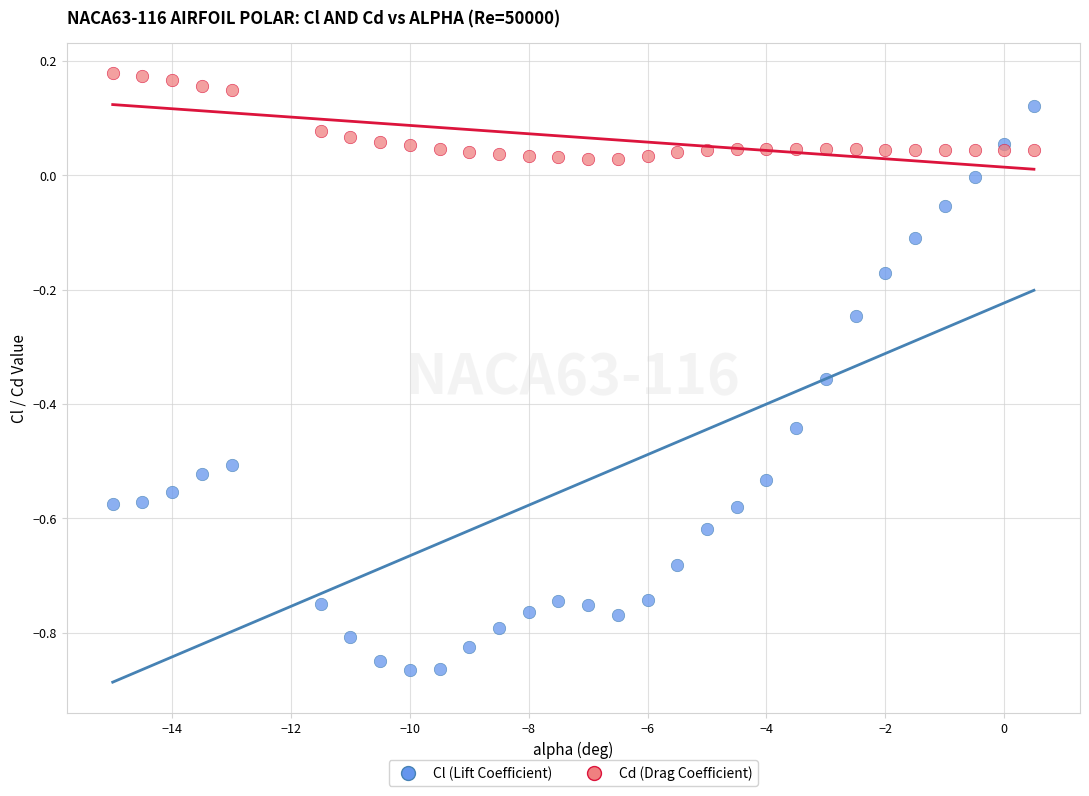

Which series reaches the maximum Y coordinate?

Cd (Drag Coefficient)